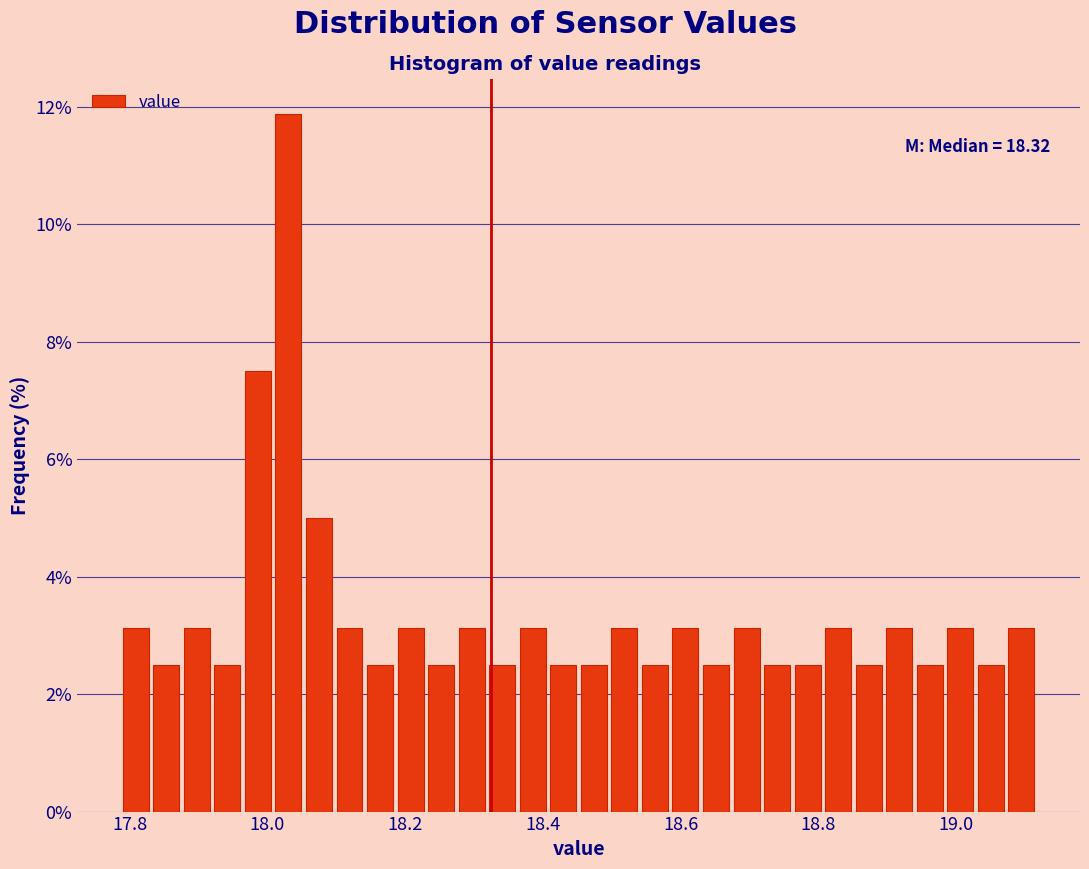

Read against the x-axis, roughly where is the centre of the tallest bar?

18.04